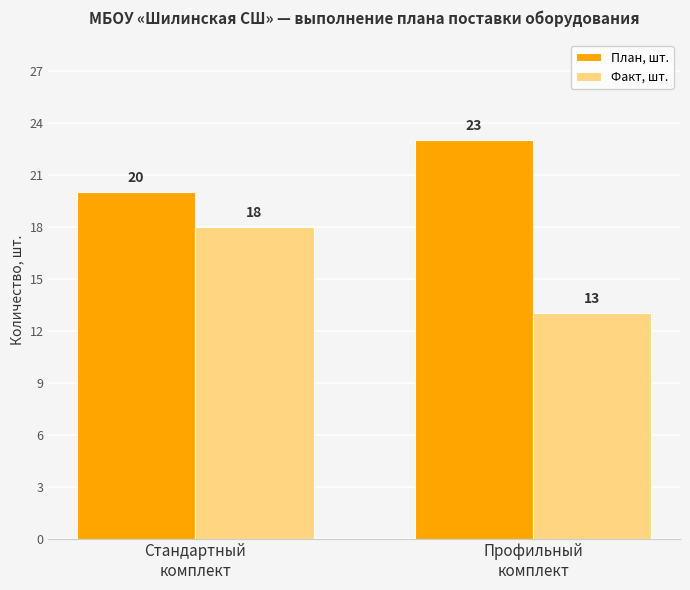

The План, шт. series shows 23 at Профильный
комплект. True or false?

True